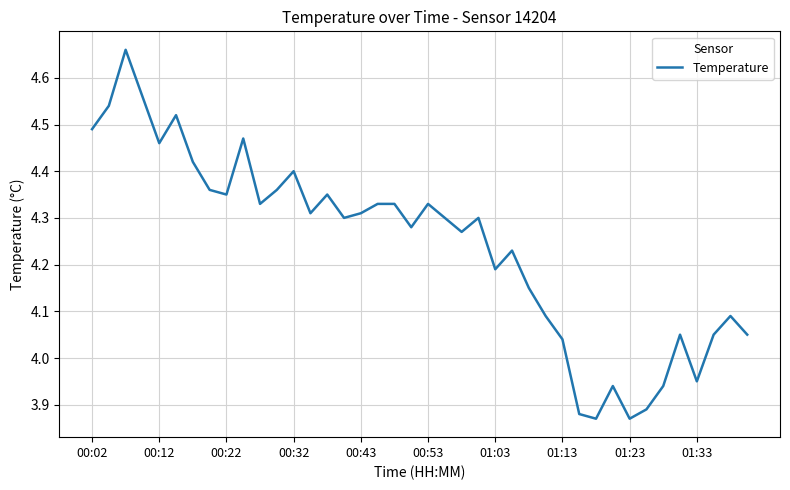

What is the difference between the maximum and minimum values?

0.8